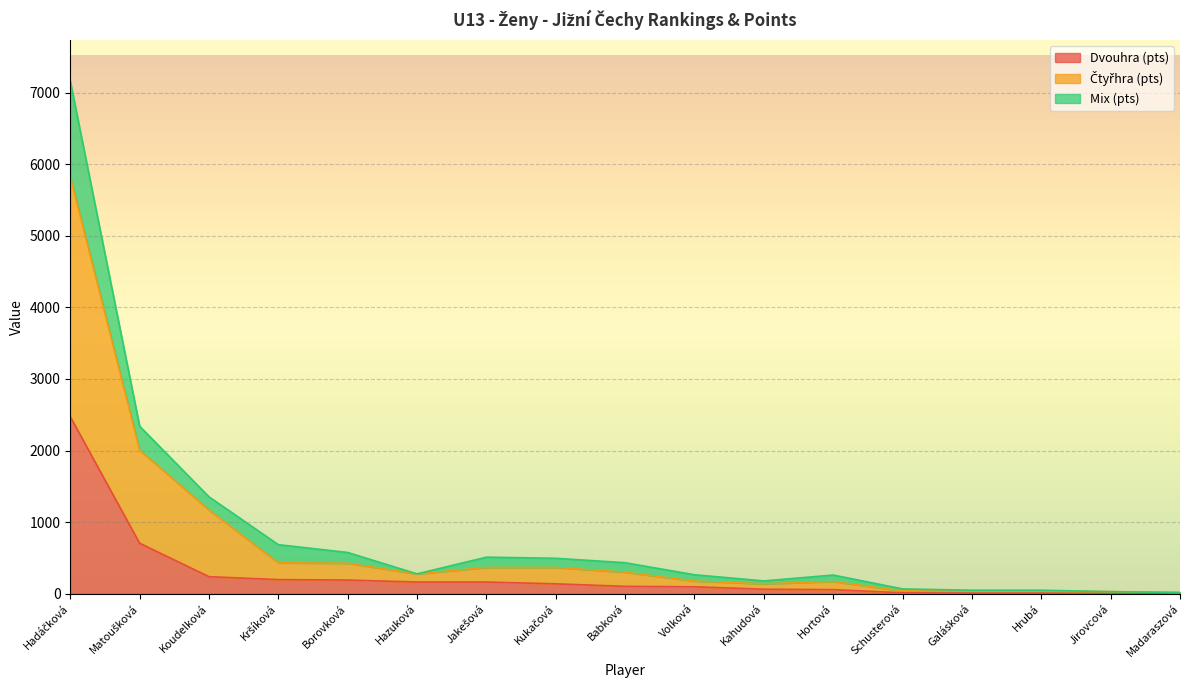

Reading left to right, what are all the values shown in this chart?

Dvouhra (pts): 2472	706	239	198	192	164	164	139	104	98	64	58	14	10	10	4	4
Čtyřhra (pts): 5824	2007	1170	433	427	278	368	368	302	178	140	172	40	36	36	30	18
Mix (pts): 7158	2340	1354	686	577	278	512	496	434	266	180	262	68	50	50	30	18